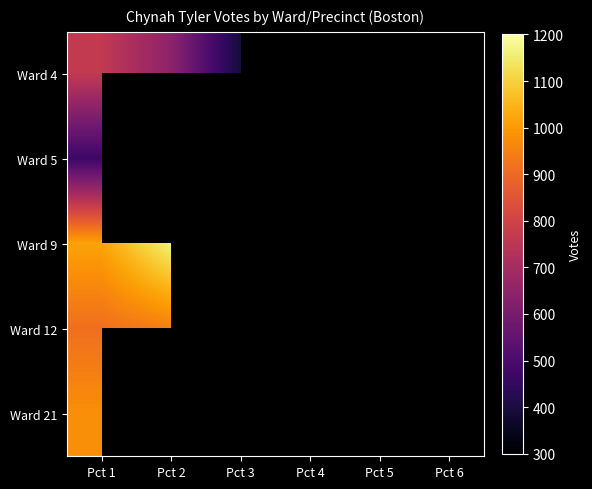

Which has a higher value, Pct 5 or Pct 3?

Pct 3